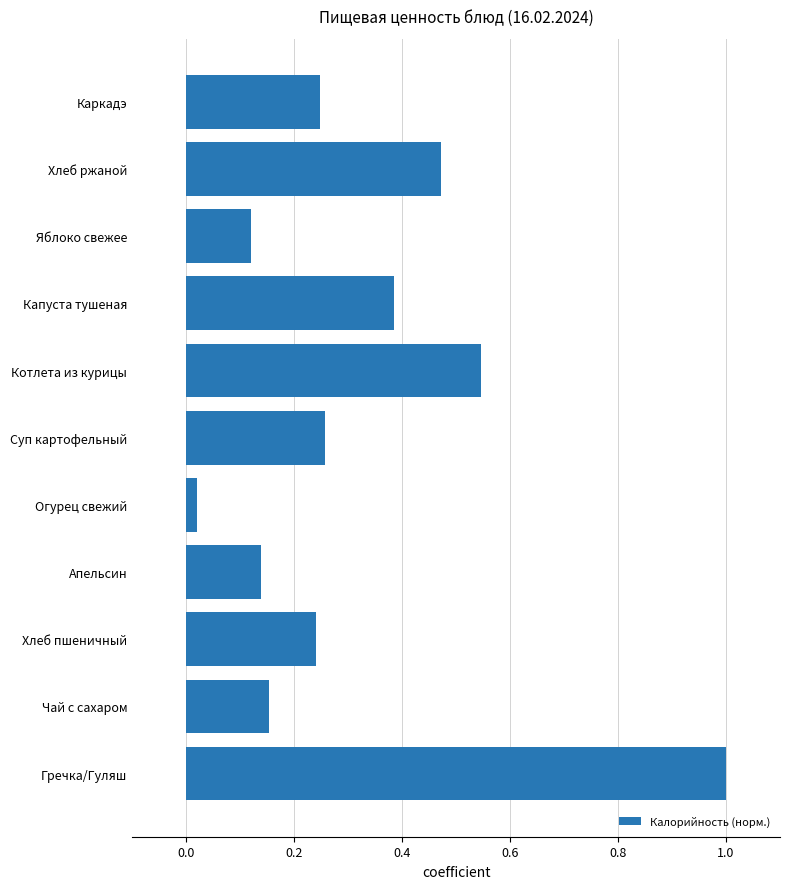

Which label corresponds to the smallest value in the chart?

Огурец свежий